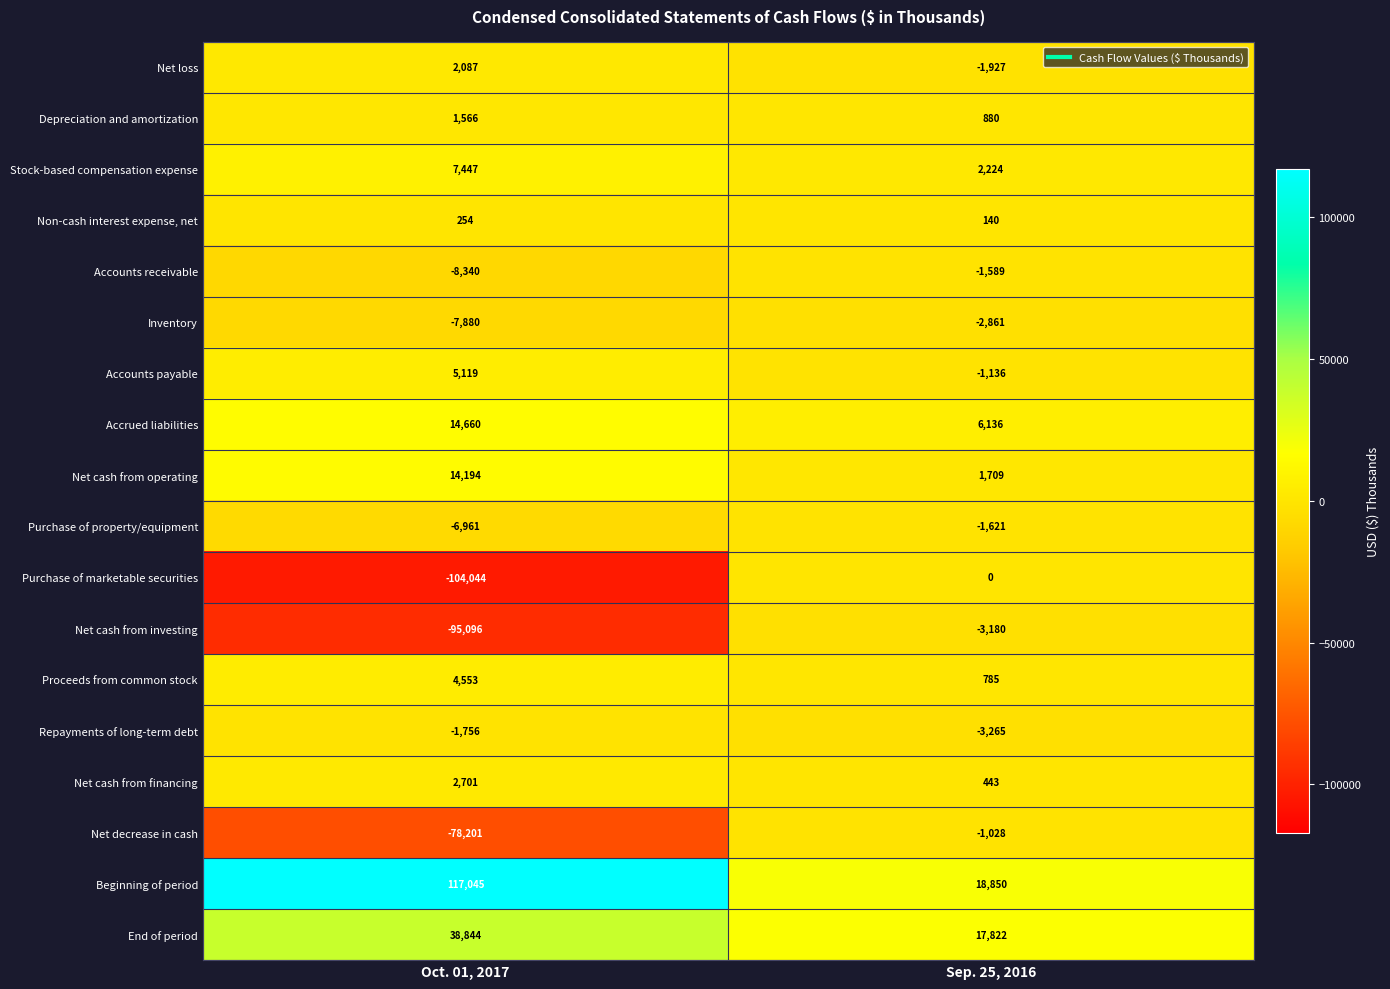

The Purchase of marketable securities series shows -166446 at Oct. 01, 2017. True or false?

False